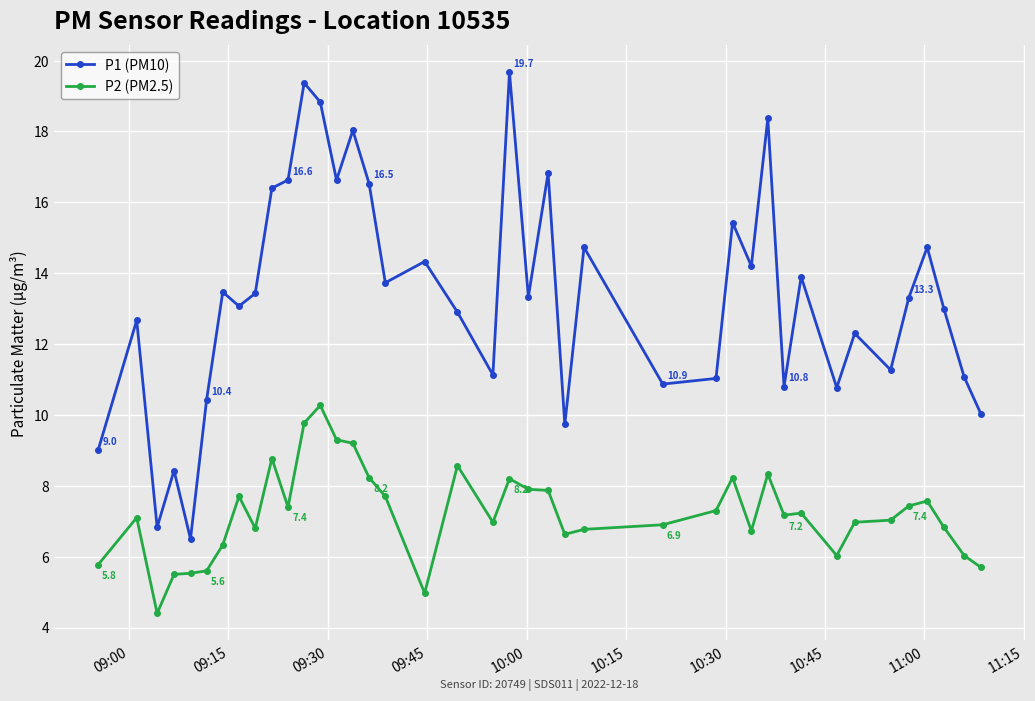

At how many categories does at least one series exceed 6?

40